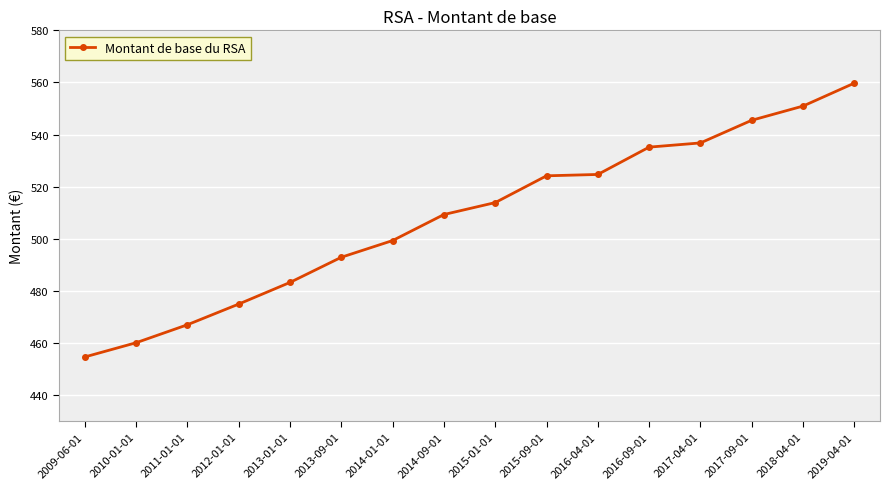

Is this an area chart (filled region under the line)?

No